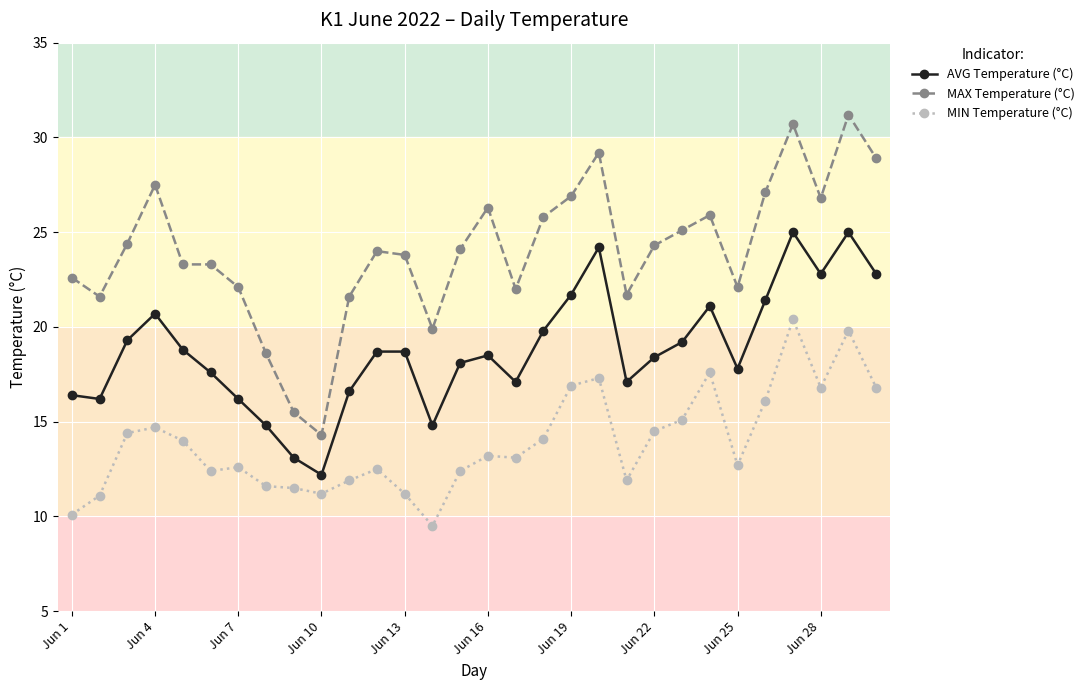

What is the maximum value for MAX Temperature (°C)?

31.2